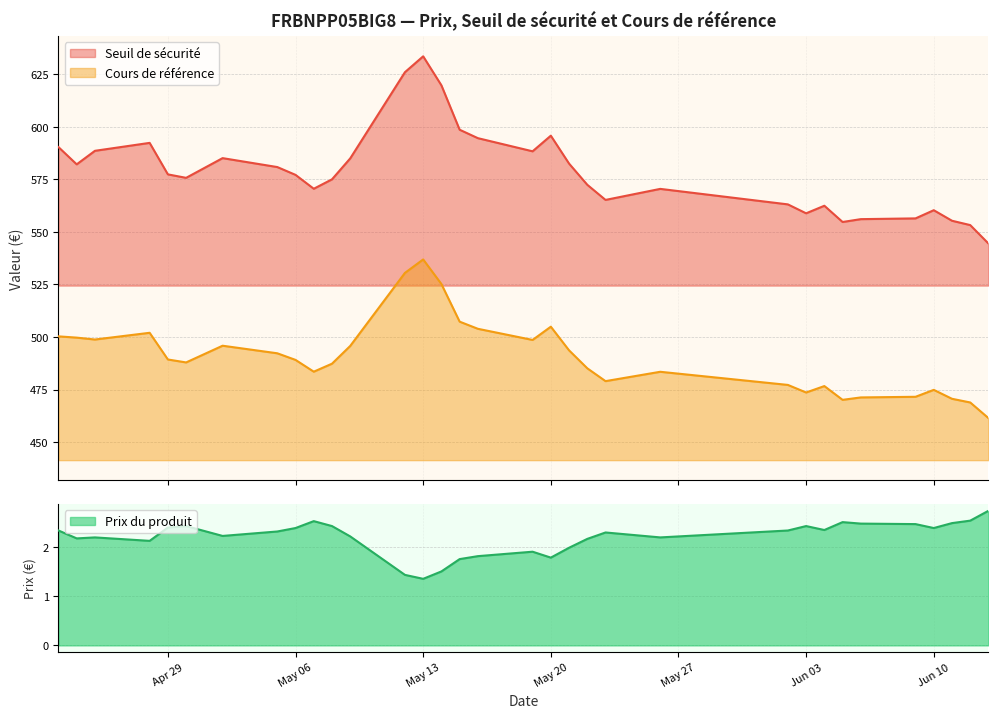

True or false: Prix du produit and Seuil de sécurité cross at least once.

False